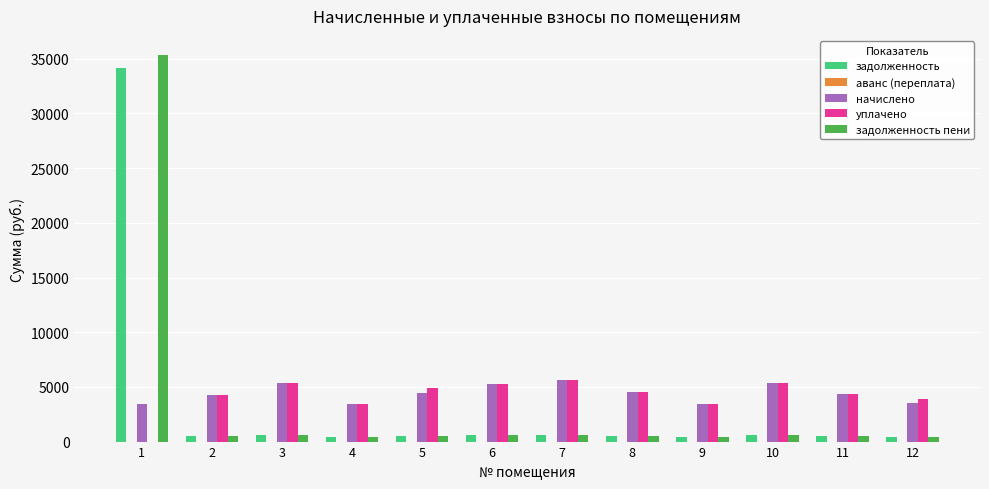

What is the greatest value displayed?

35328.1